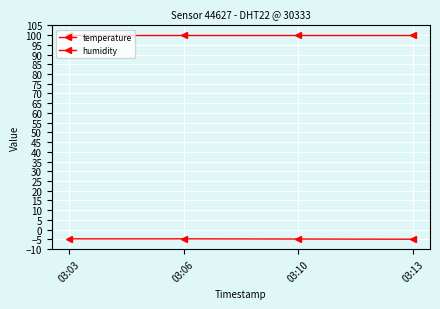

Is the value of humidity at 03:06 greater than the value of temperature at 03:10?

Yes